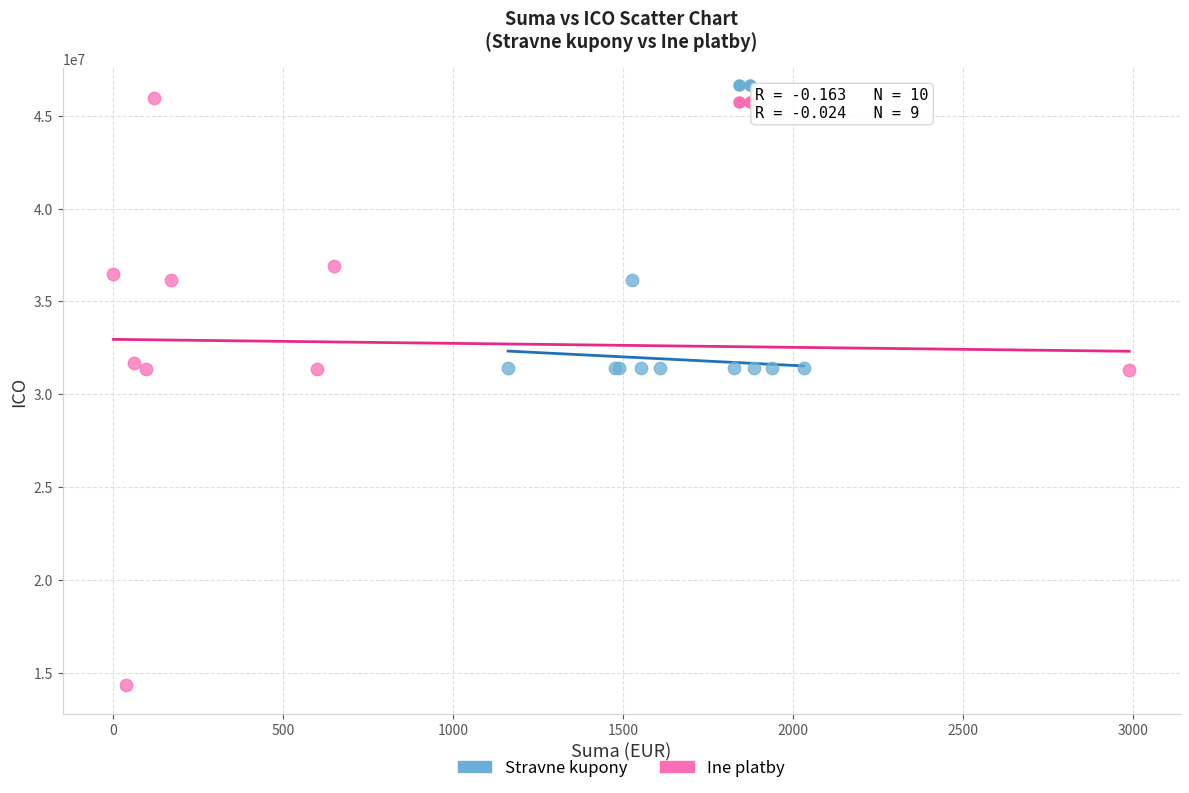

What are all the series names shown in the legend?

Stravne kupony, Ine platby